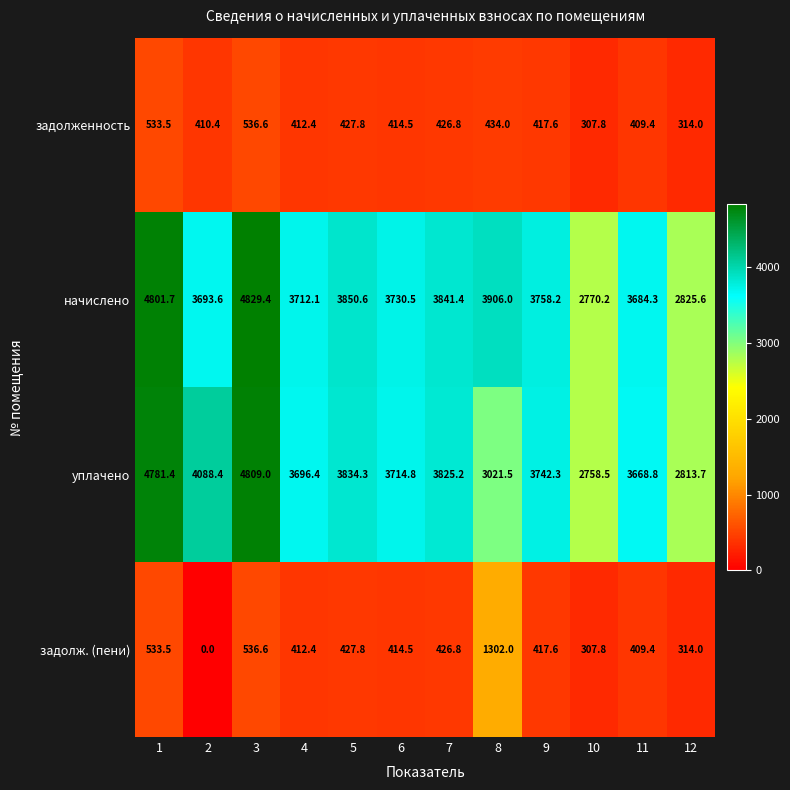

List the series in order of their peak value, lowest first.

задолженность, задолж. (пени), уплачено, начислено